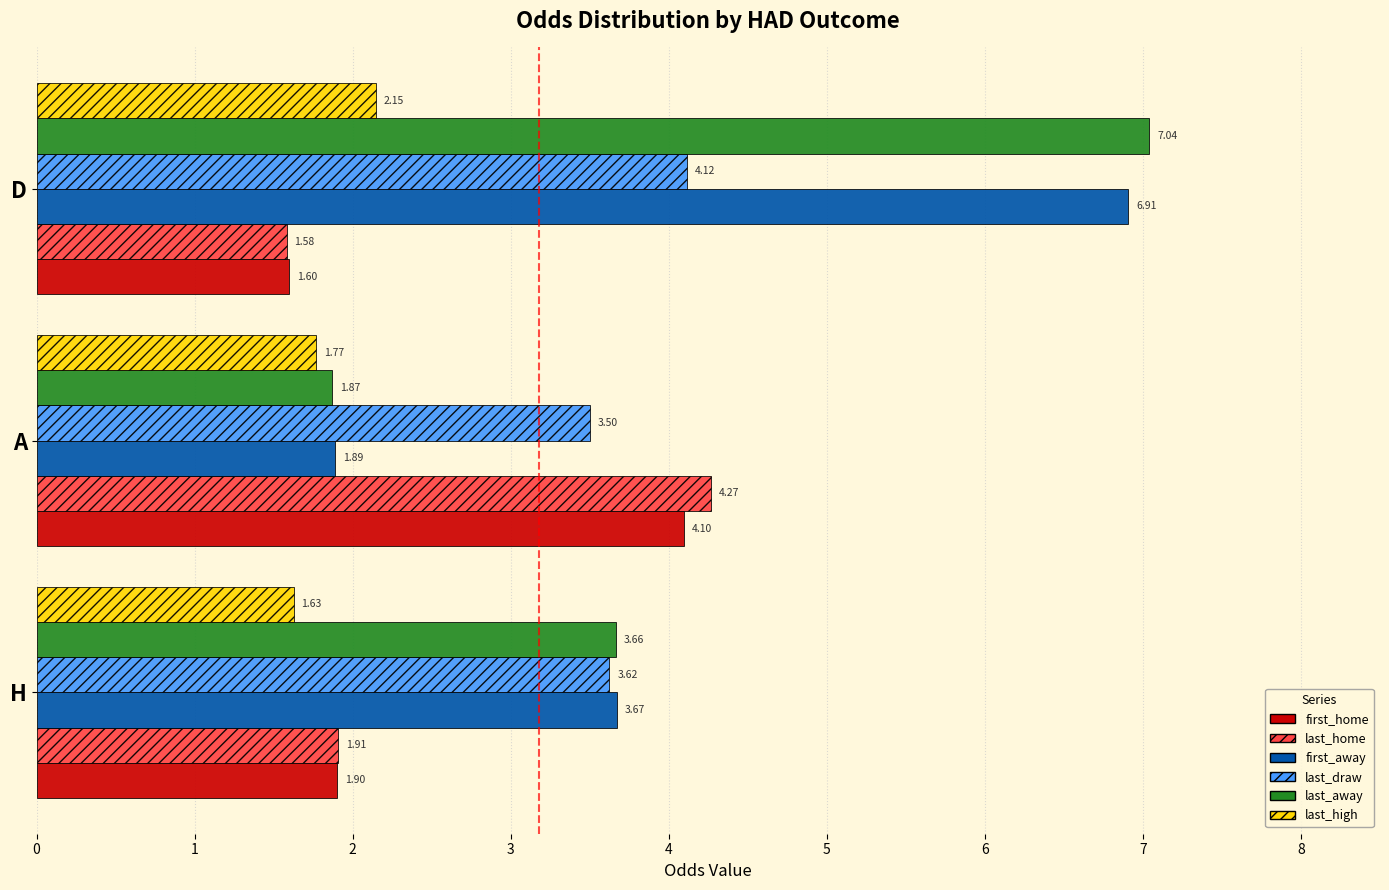

Which category has the highest value in the last_home series?

A